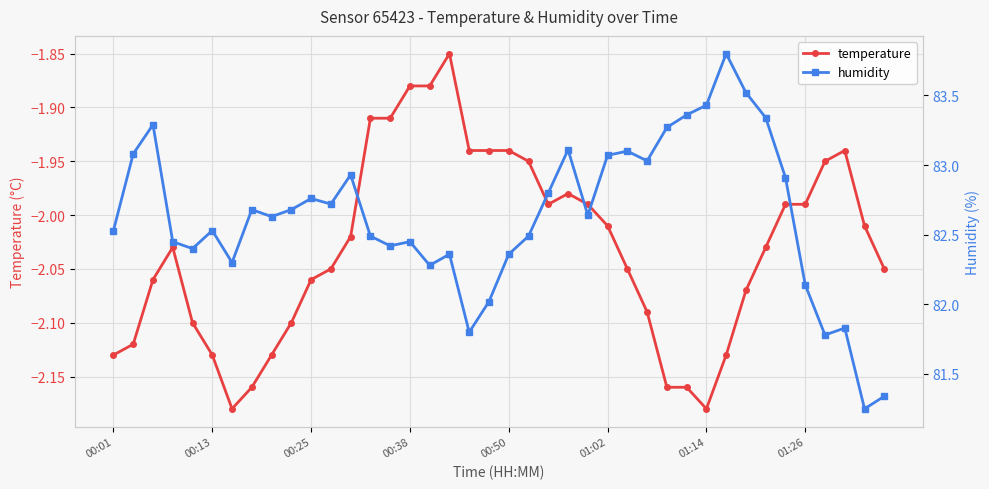

True or false: temperature has more than 2 points higher than both neighbors.

True